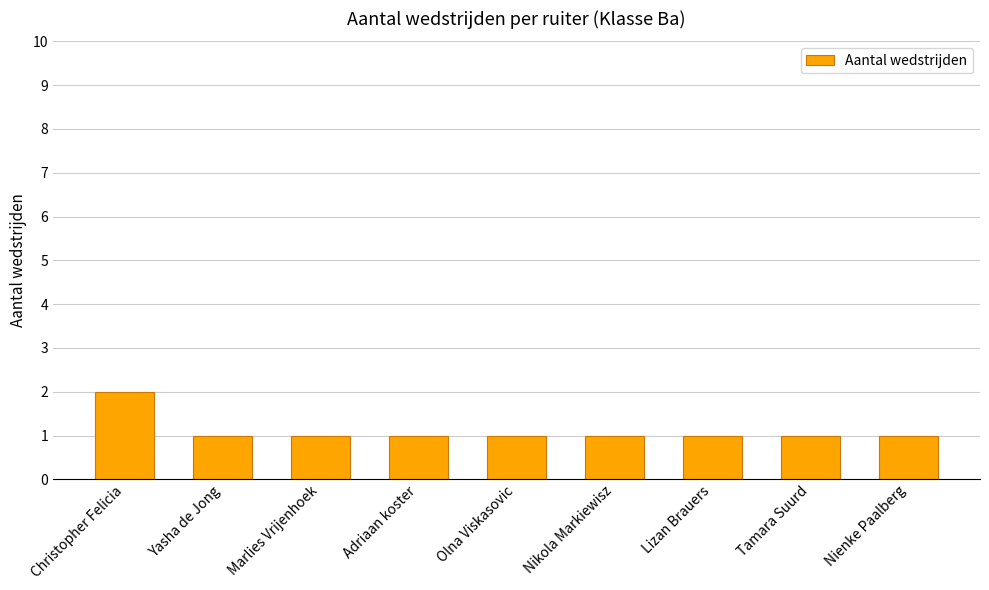

The chart shows a value of 0 at Lizan Brauers. True or false?

False